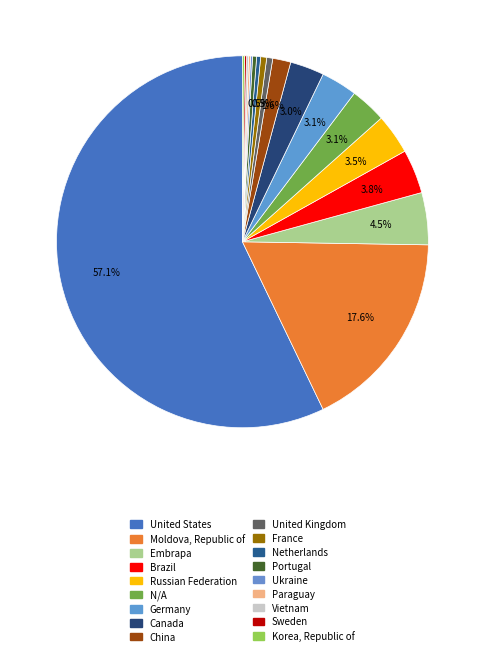

Which category has the biggest portion of the pie?

United States